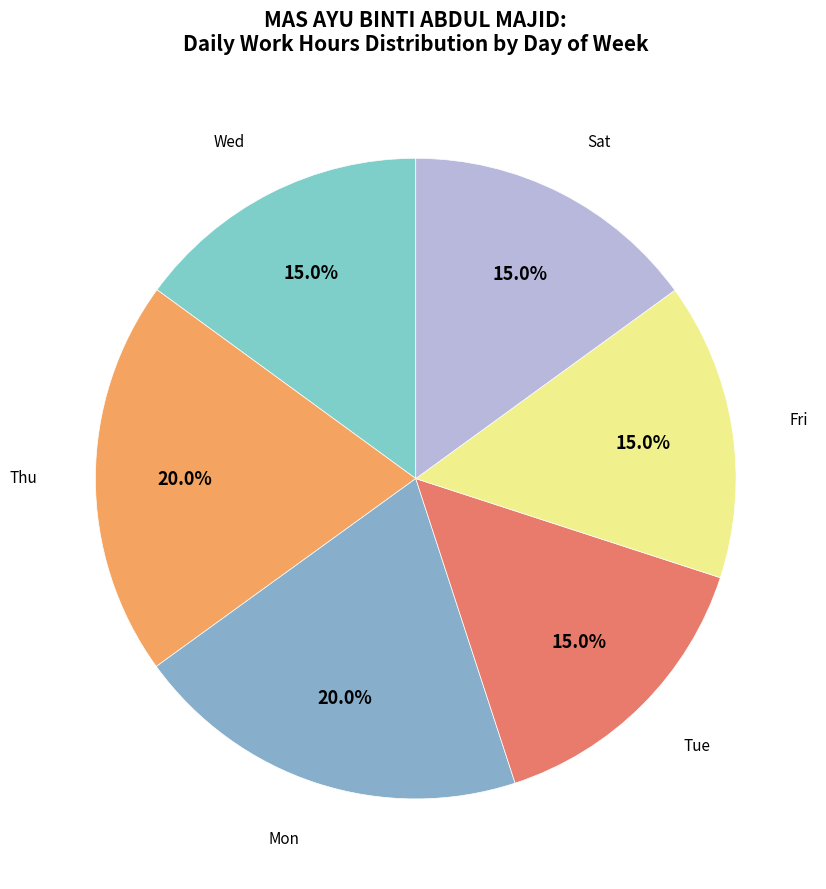

Does any single category account for the majority?

No